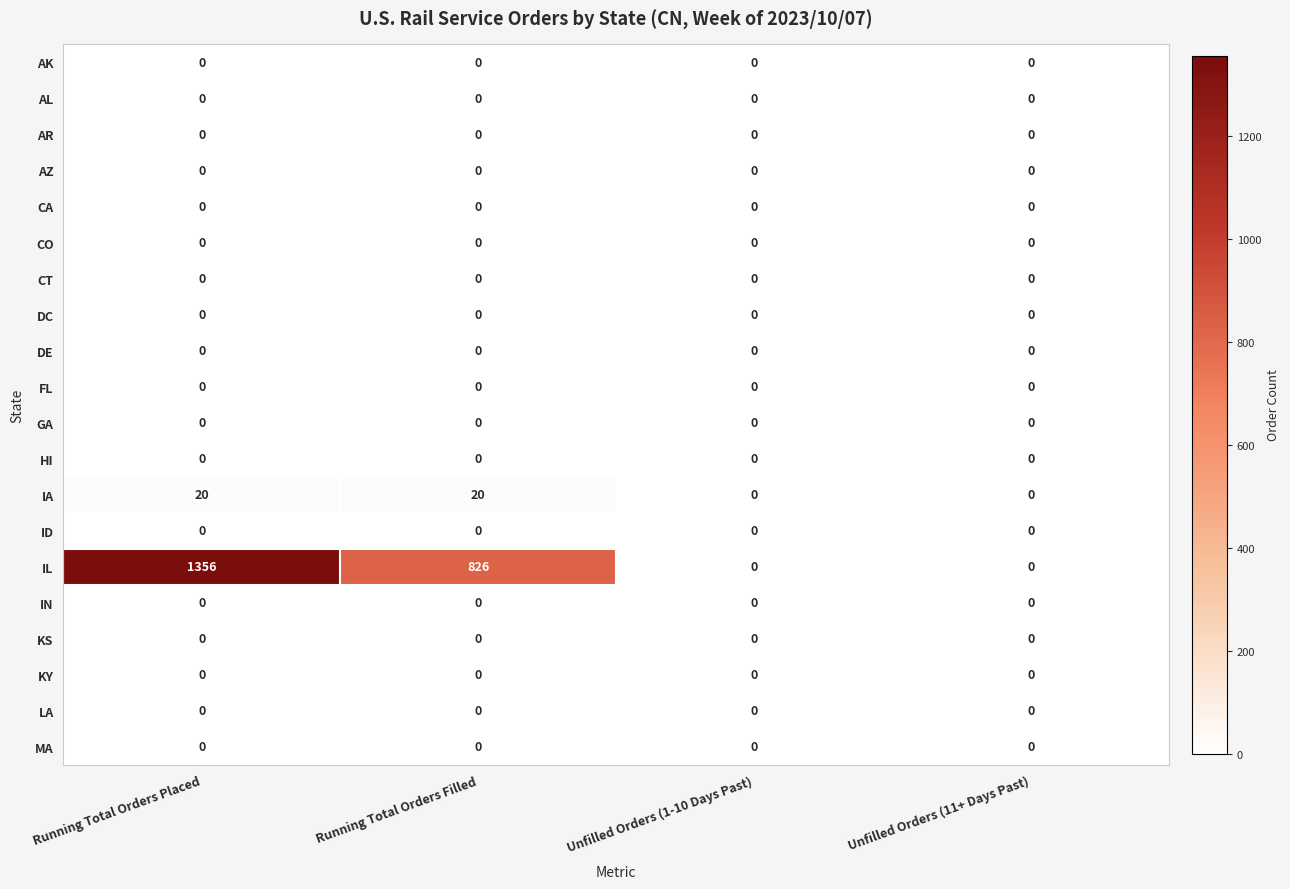

At which category is the sum across all series the highest?

Running Total Orders Placed